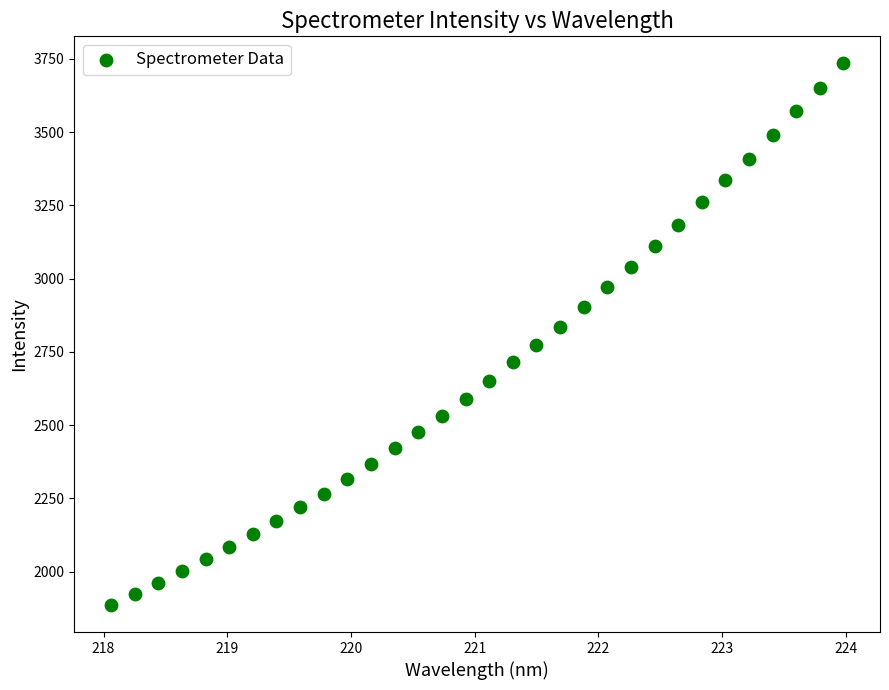

What is the range of X values (max minus min)?

5.9